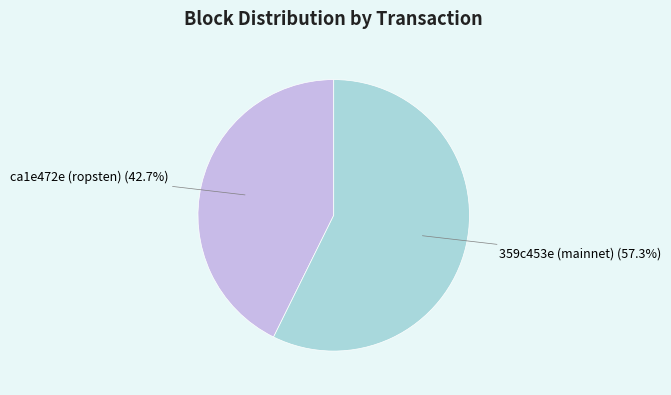

Is there a majority slice in this chart?

Yes